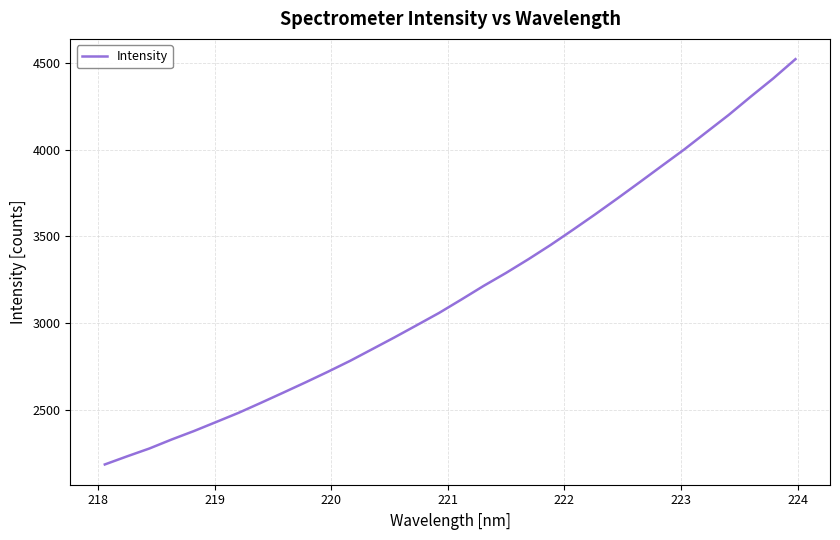

What is the minimum value shown in the chart?

2185.1